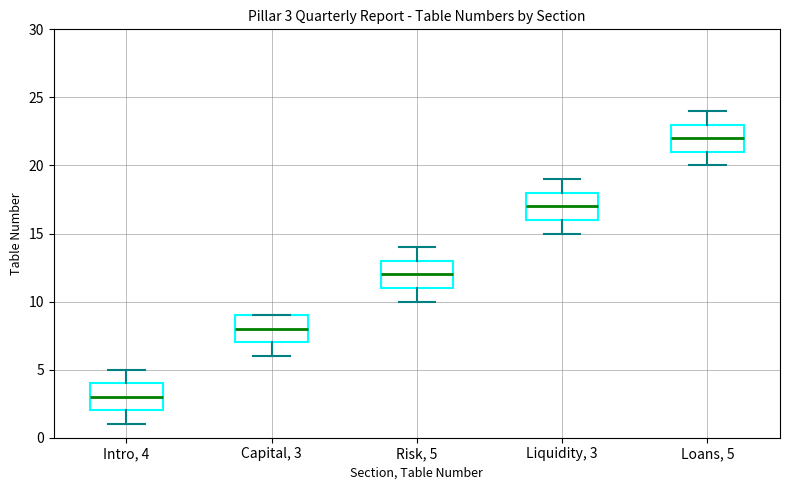

Which box's median line is the lowest?

Intro, 4